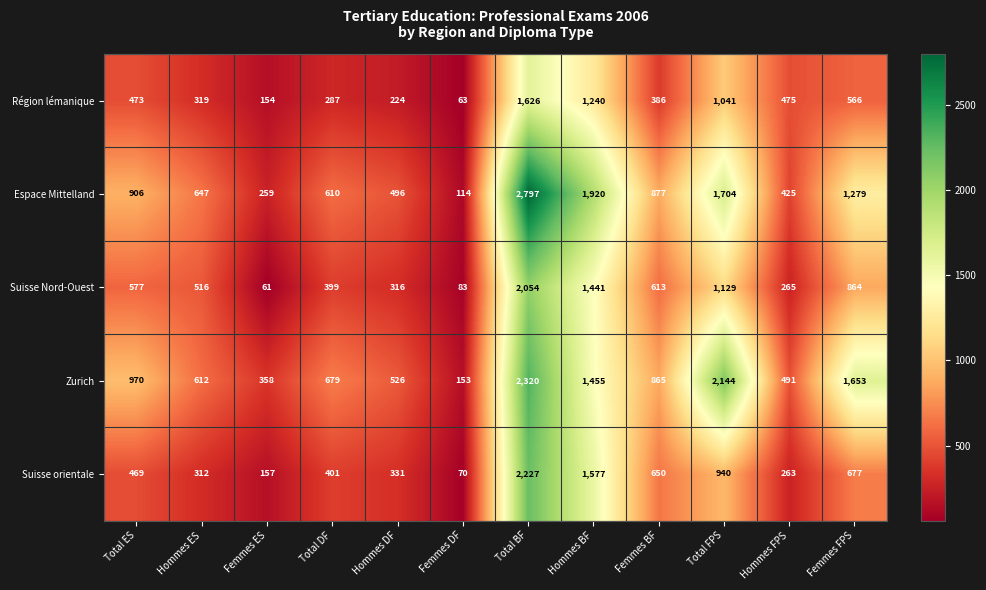

At which label does Zurich reach its peak?

Total BF